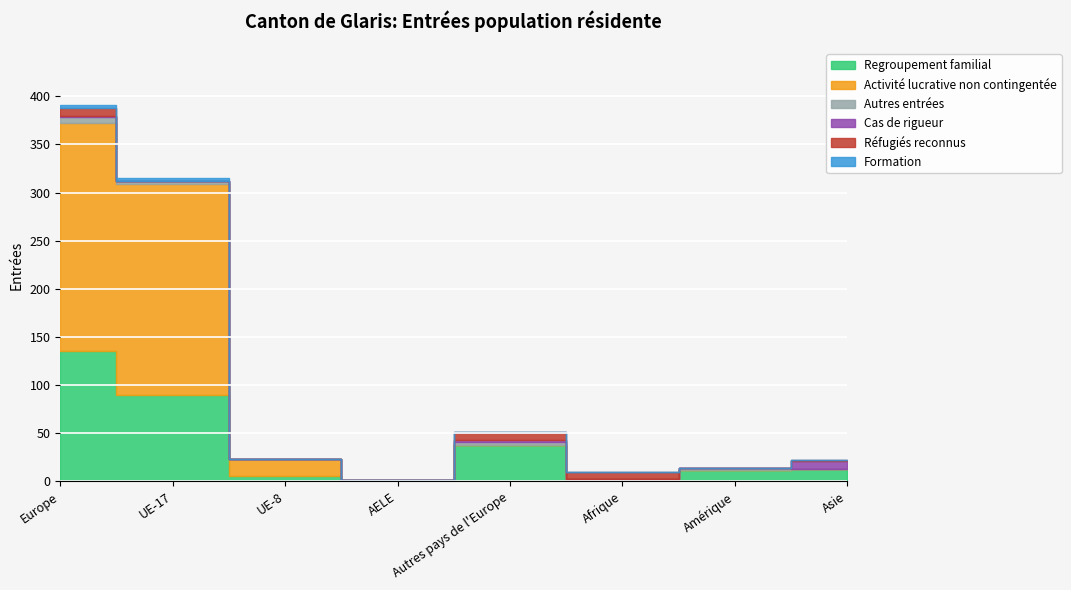

How many lines are shown in the chart?

6